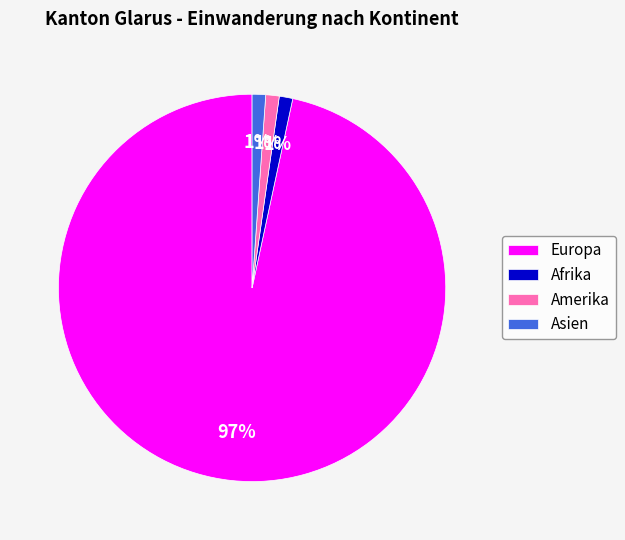

To the nearest percent, what percentage of the pie is Europa?

97%